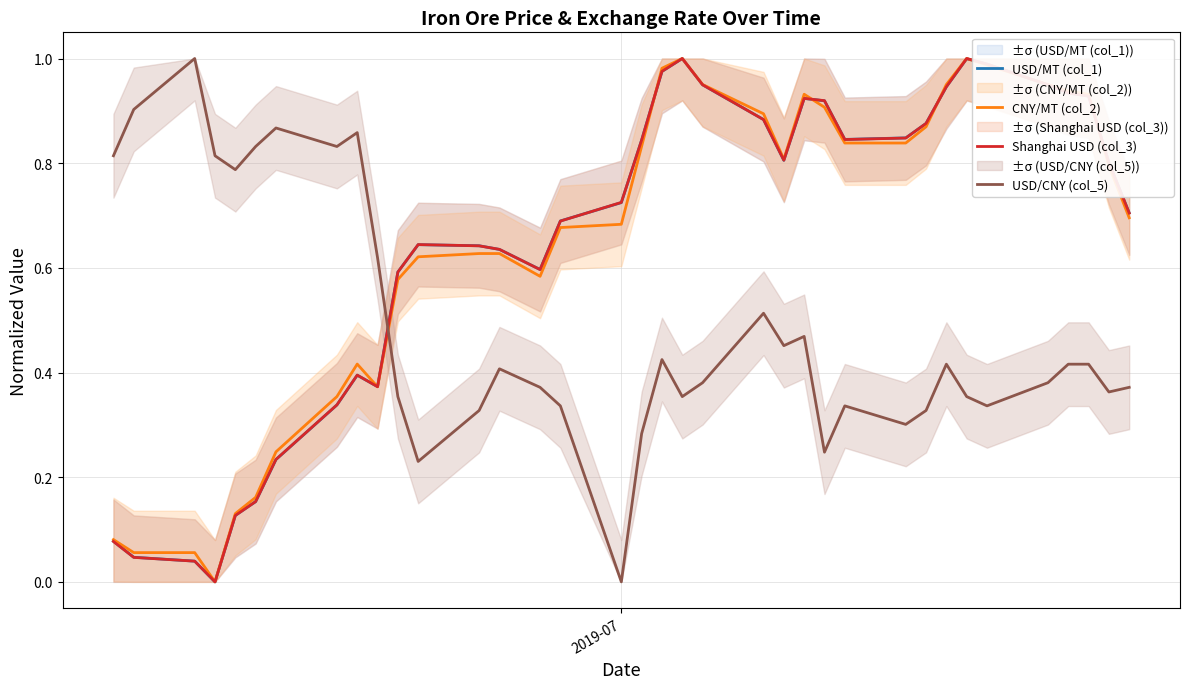

How many values in USD/CNY (col_5) are above zero?

35